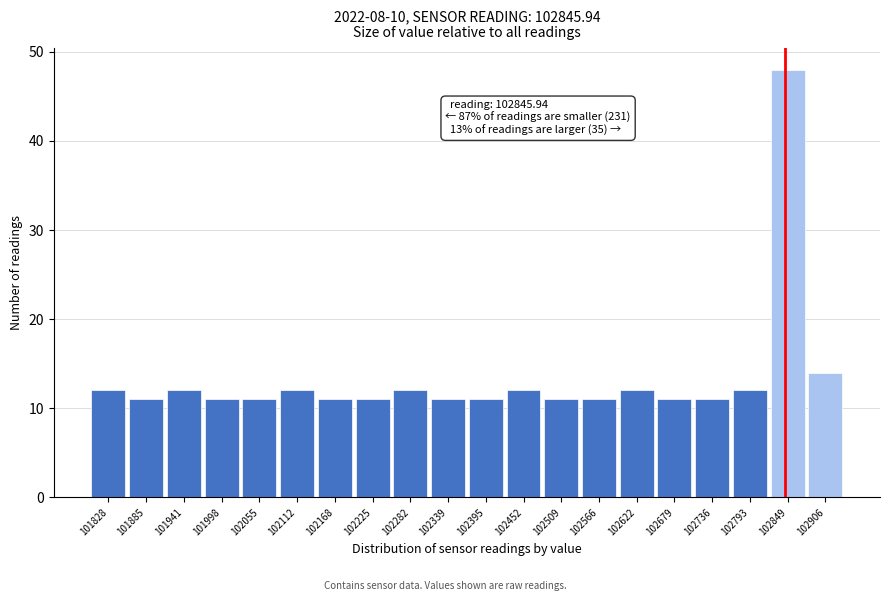

Over which range of the x-axis is the bar tallest?

102820 to 102880